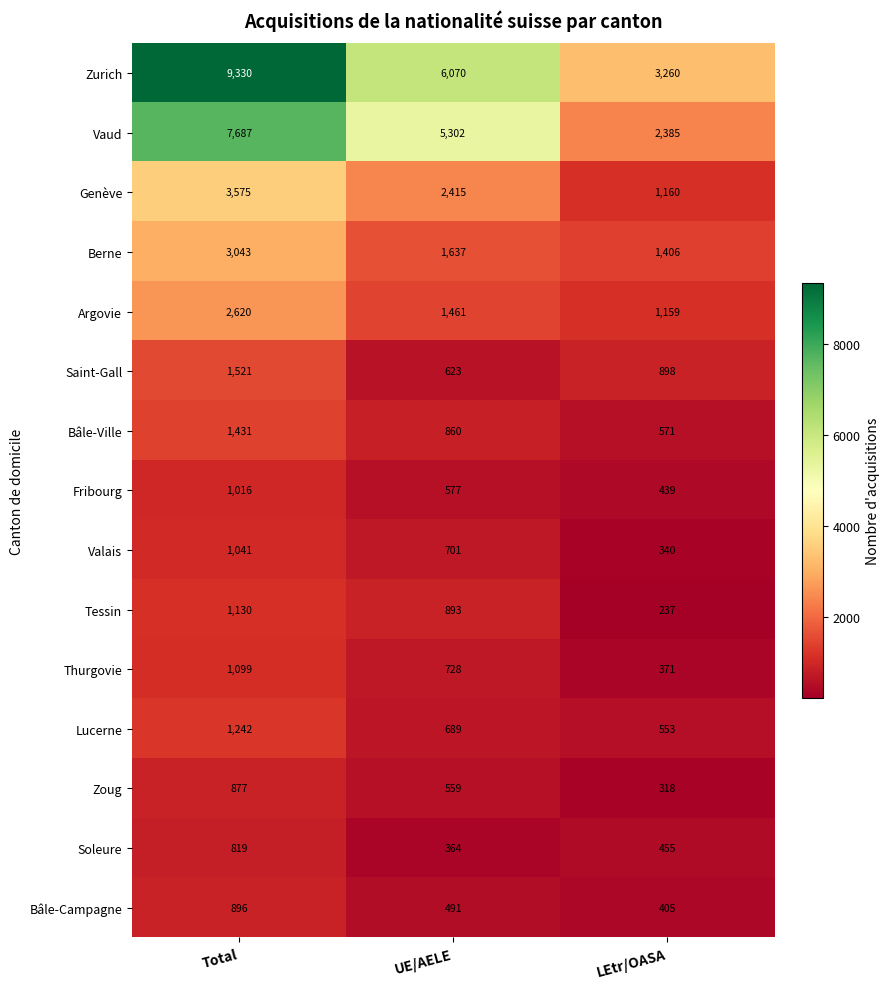

What is the difference between the highest and lowest values at LEtr/OASA?

3023